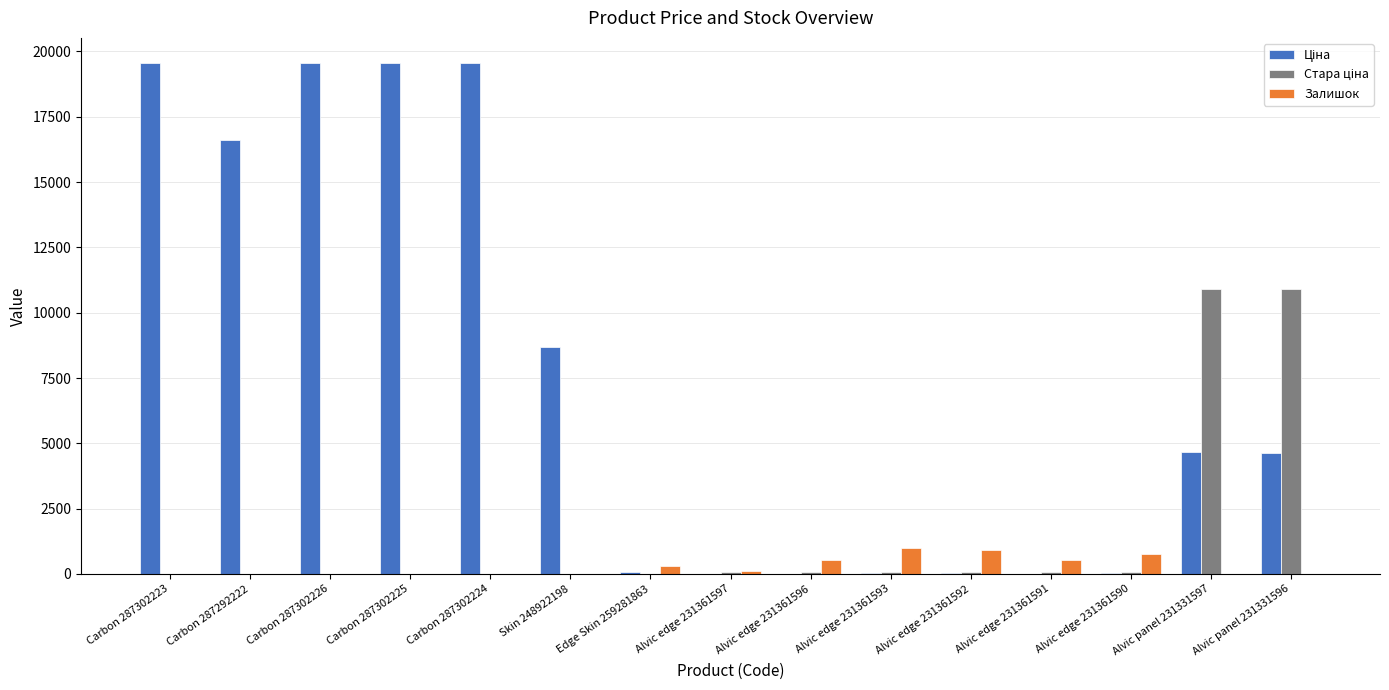

True or false: Залишок has a value of 8.0 at Carbon 287302223.

True